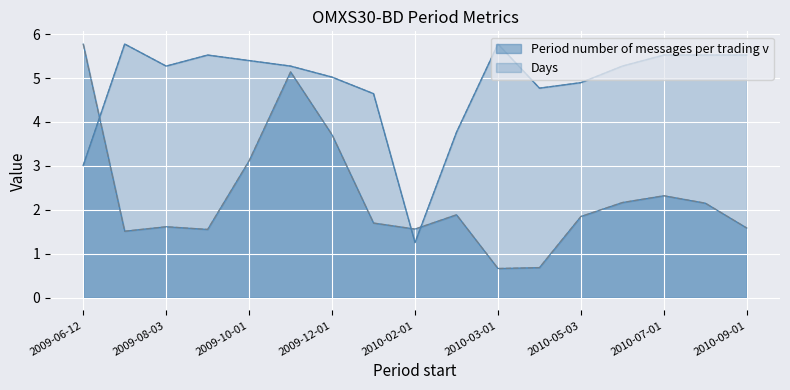

True or false: msgs (dashed) and days_norm (solid) cross at least once.

True